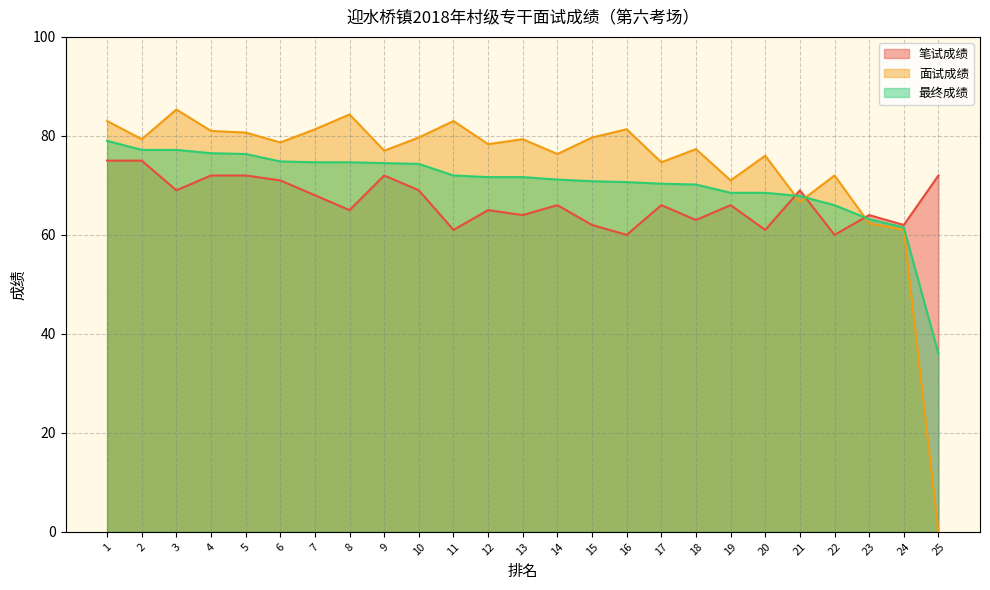

At how many categories does at least one series exceed 47?

25